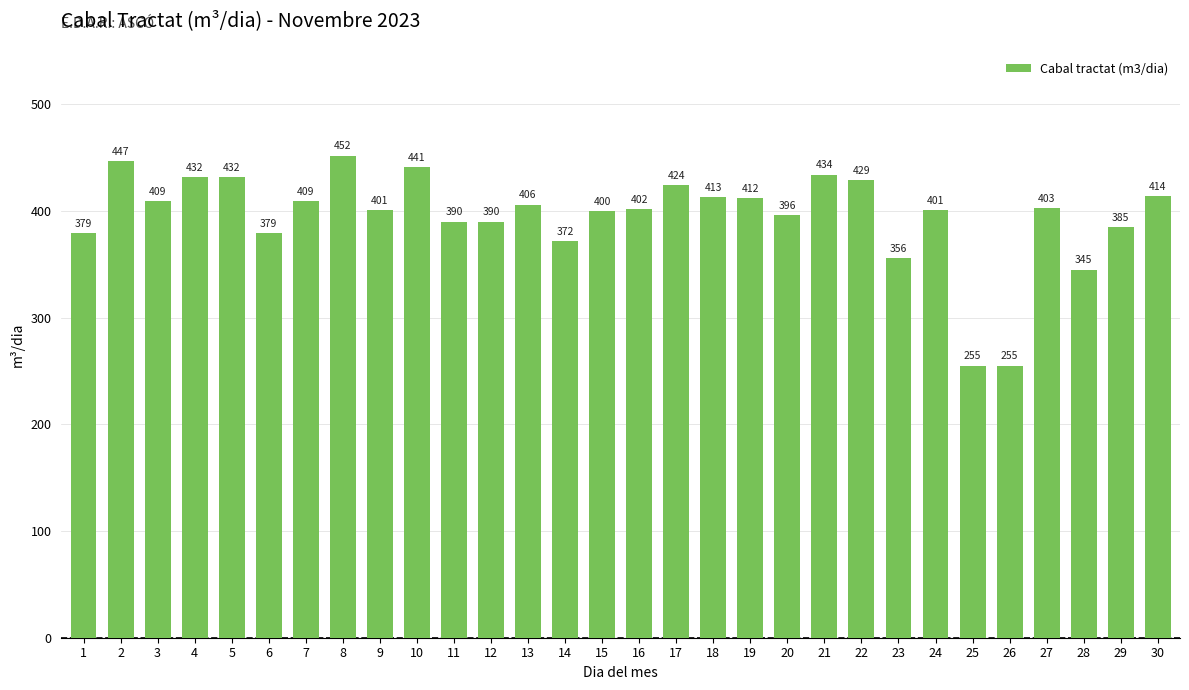

What is the difference between the values at 9 and 20?

5